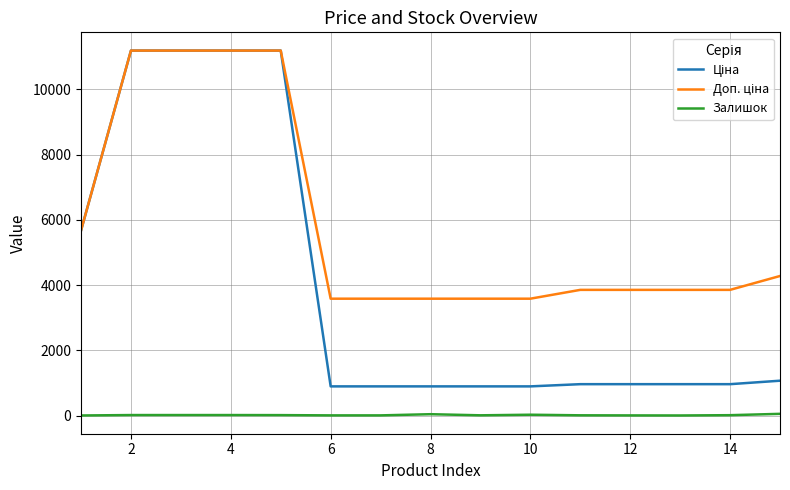

Does the chart have visible grid lines?

Yes